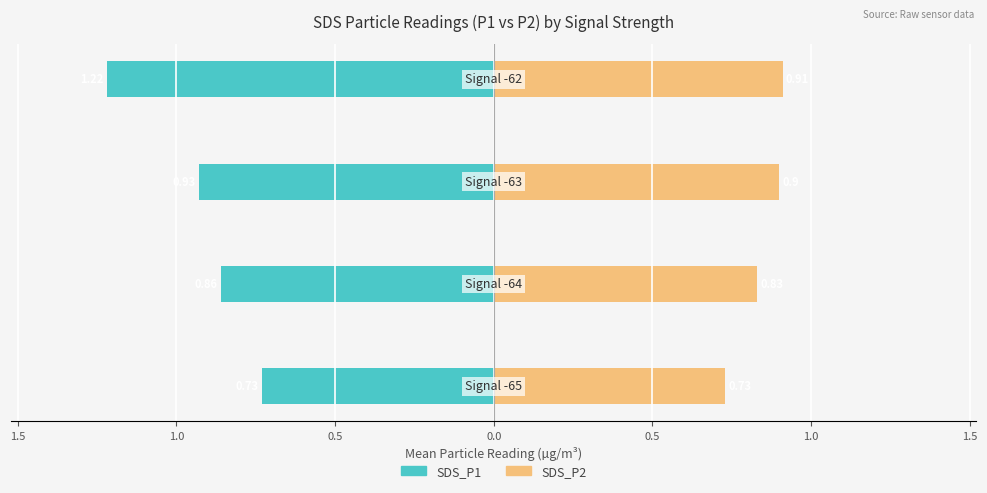

At how many categories does at least one series exceed 0?

4